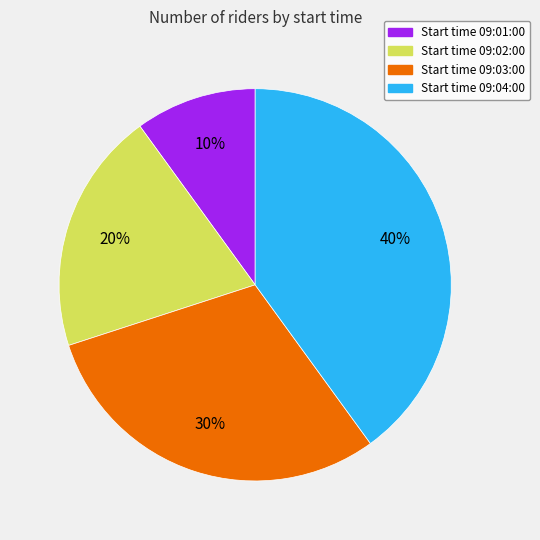

To the nearest percent, what is the average slice percentage?

25%